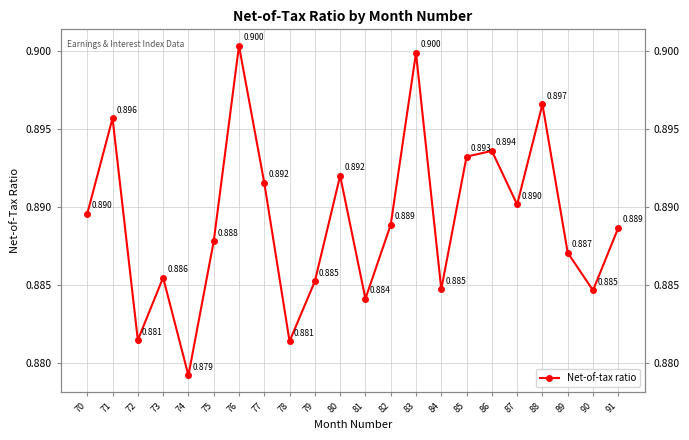

What is the value of the 4th point from the left?

0.9